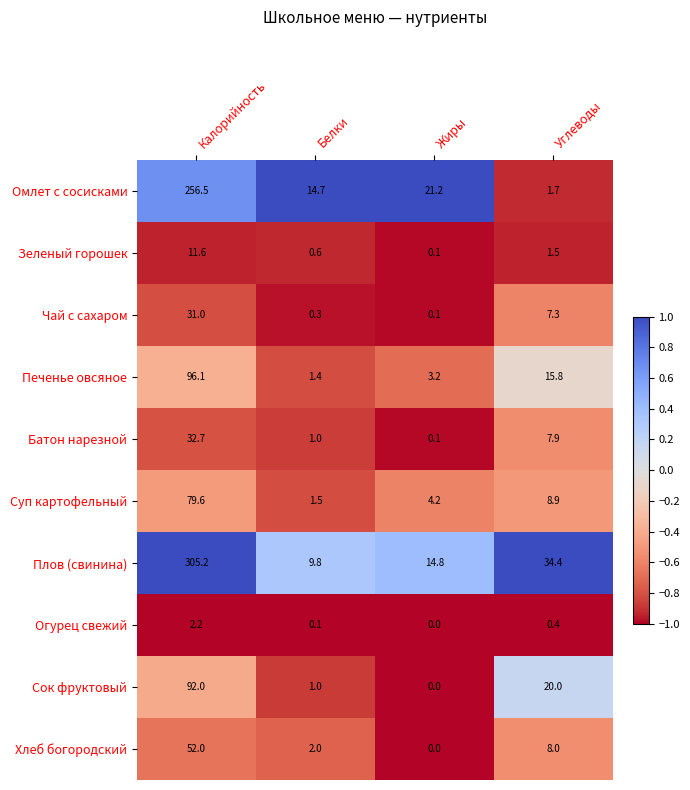

List the labels in order of Батон нарезной value, smallest first.

Жиры, Белки, Углеводы, Калорийность